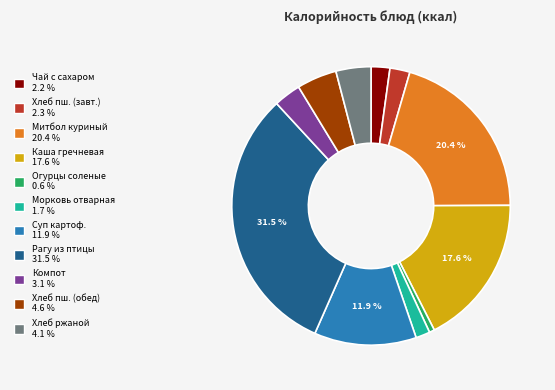

How many slices are in this pie chart?

11